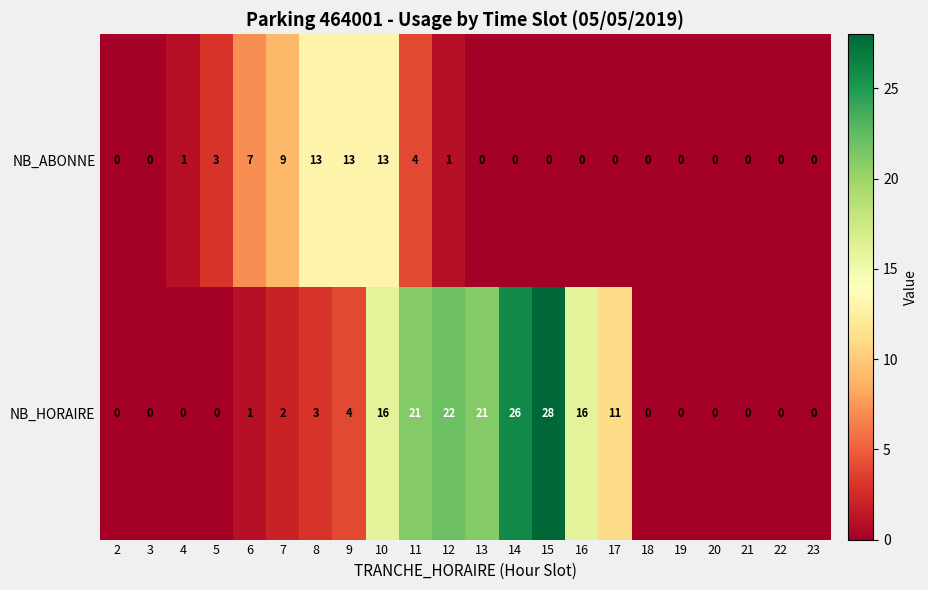

What is the greatest value displayed?

28